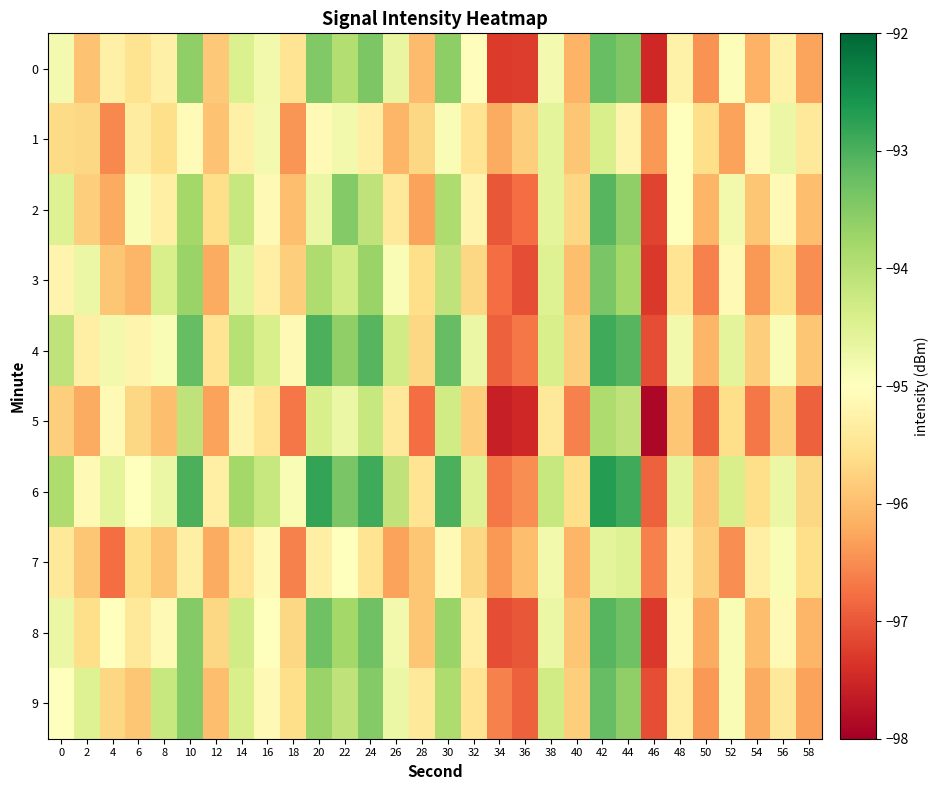

At which category does the chart reach its peak across all series?

42